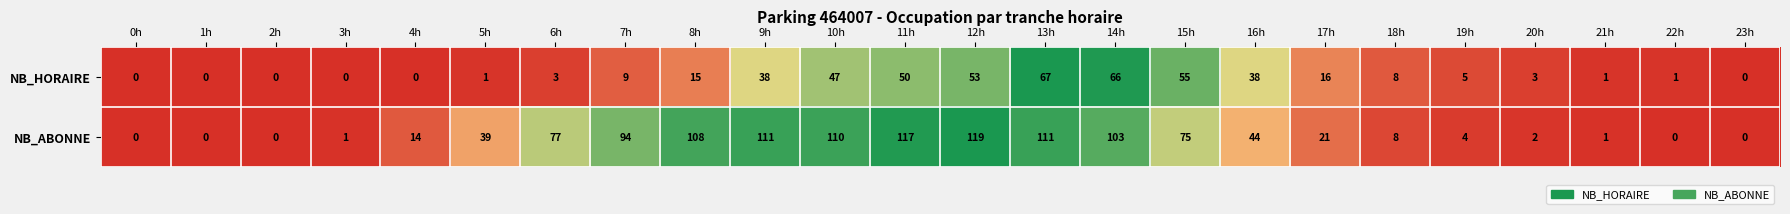

True or false: NB_HORAIRE has a value of 87 at 12h.

False